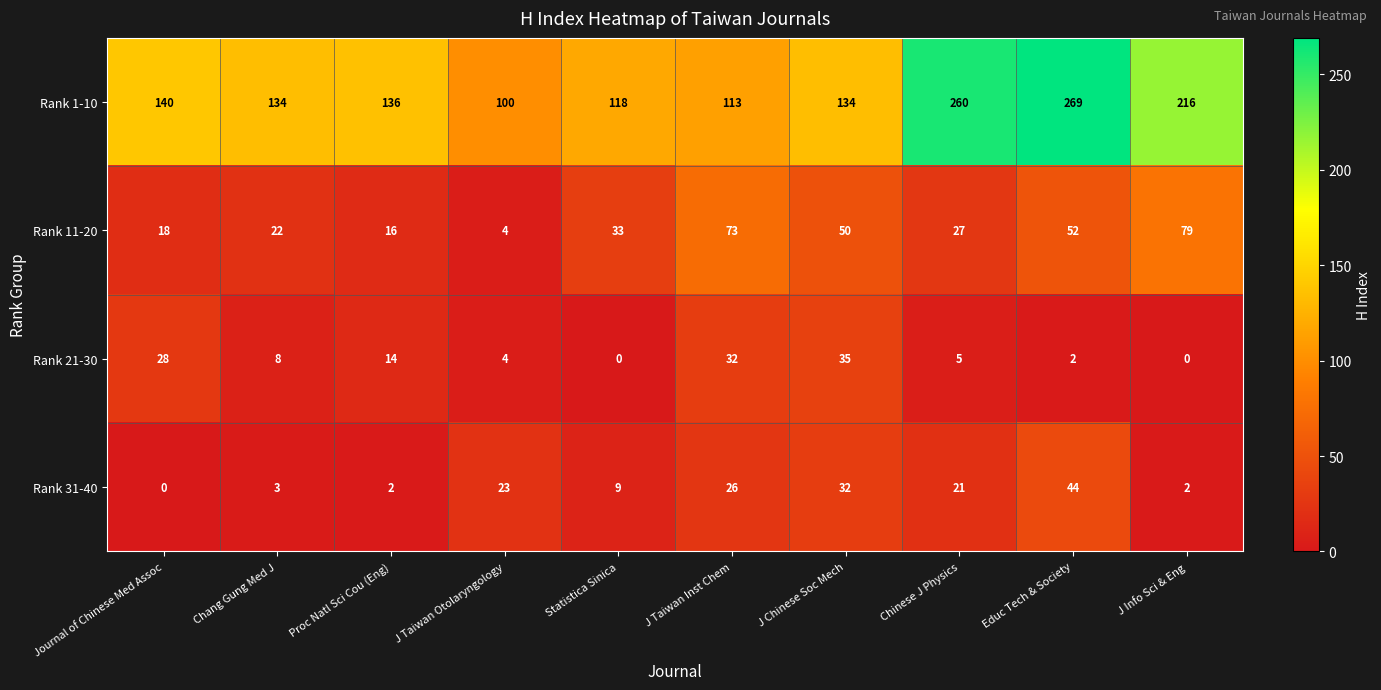

What is the difference between the maximum and minimum values in the Rank 11-20 series?

75